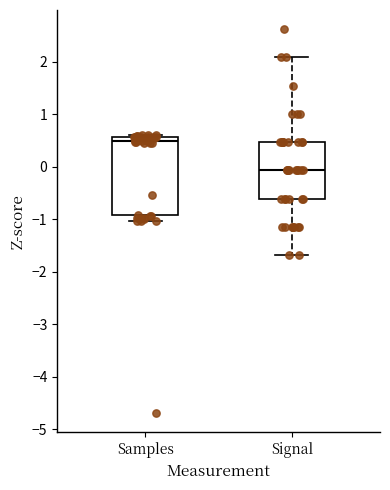

Which box's median line is the highest?

Samples